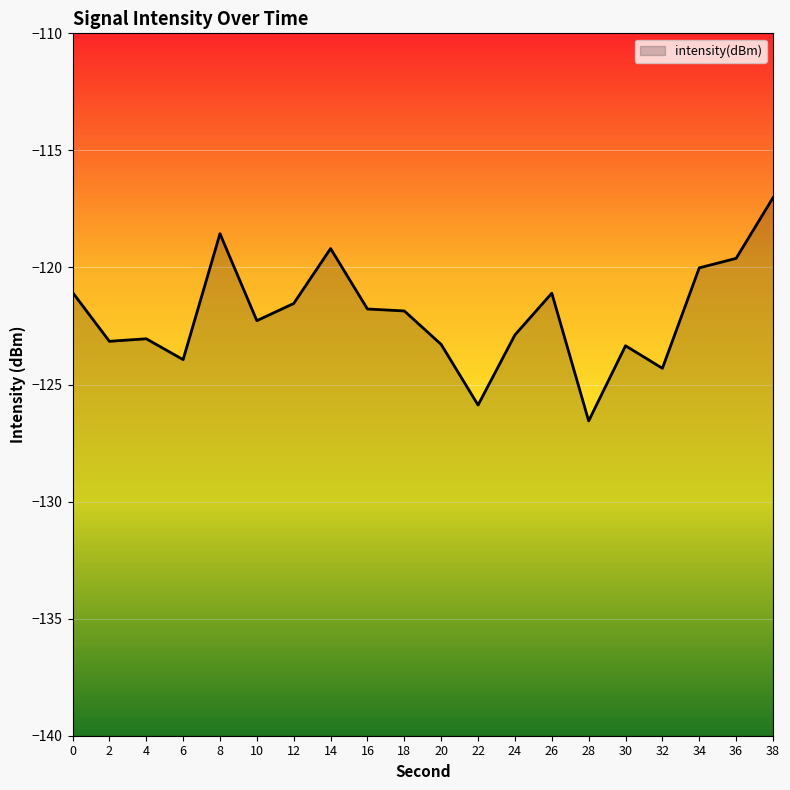

Rank the categories by value from highest to lowest.

38, 8, 14, 36, 34, 0, 26, 12, 16, 18, 10, 24, 4, 2, 20, 30, 6, 32, 22, 28